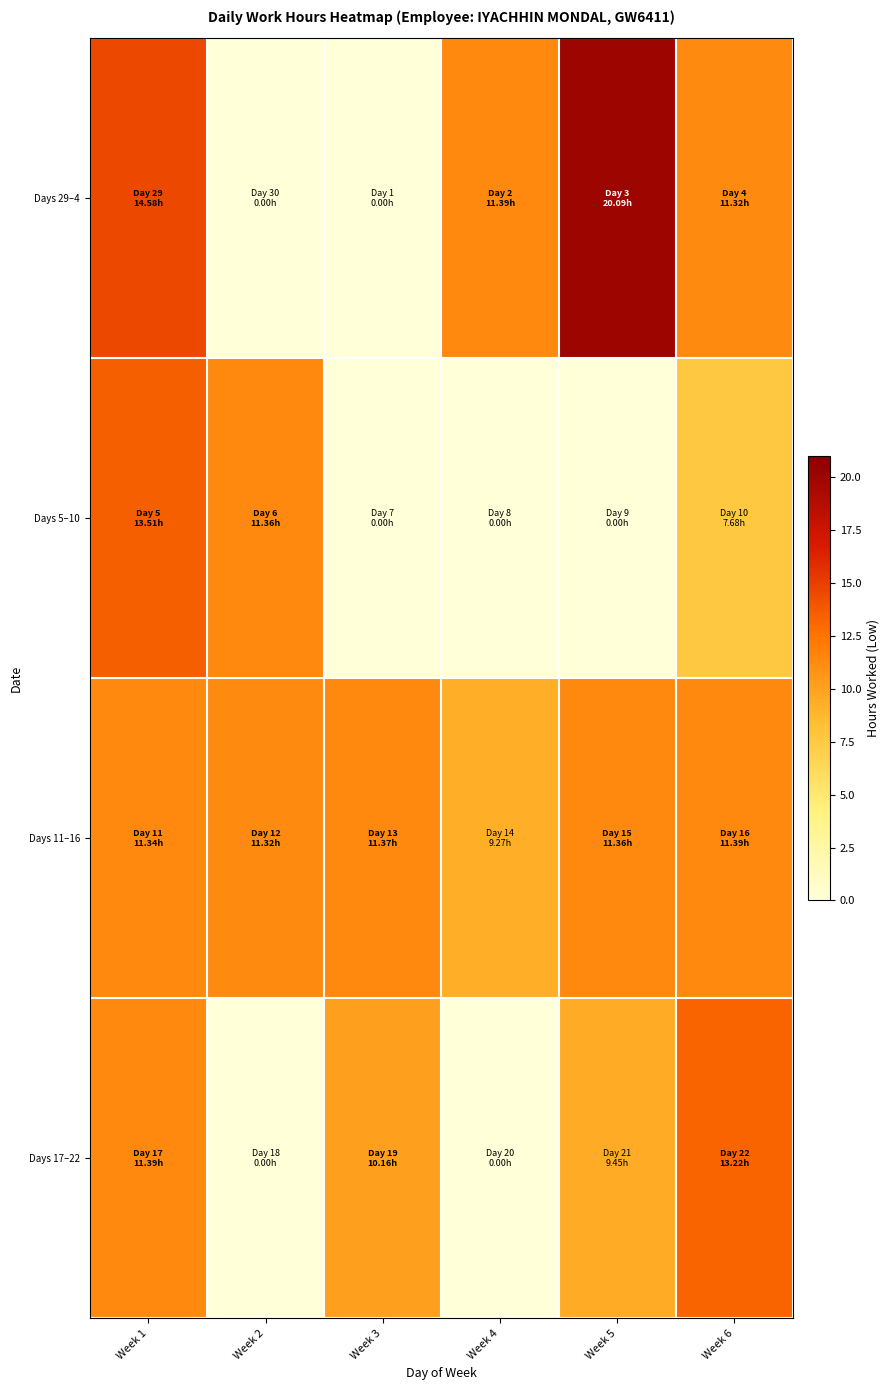

Which series has the largest range (max minus min)?

Days 29–4